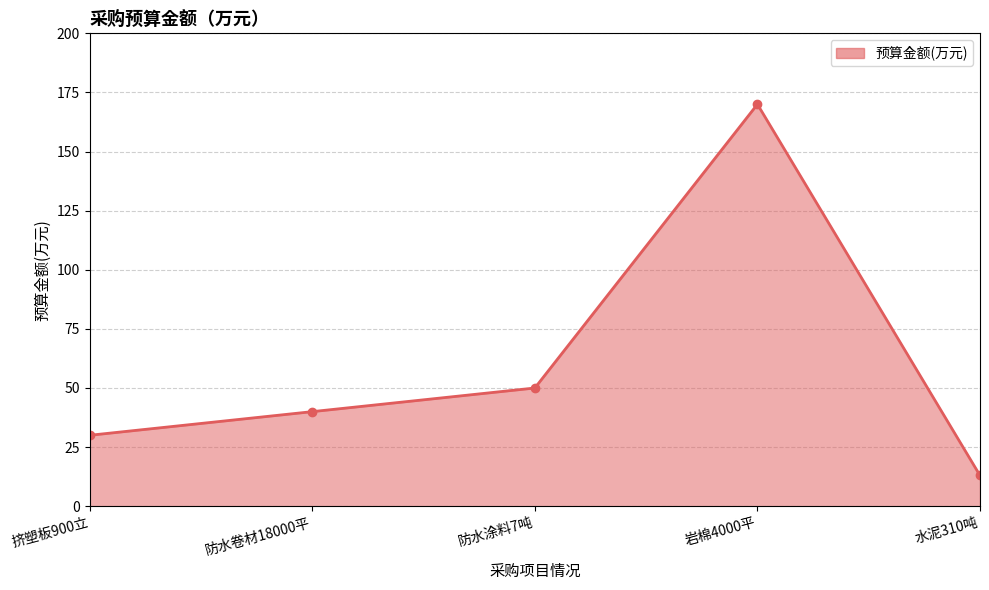

Between 水泥310吨 and 防水涂料7吨, which is larger?

防水涂料7吨